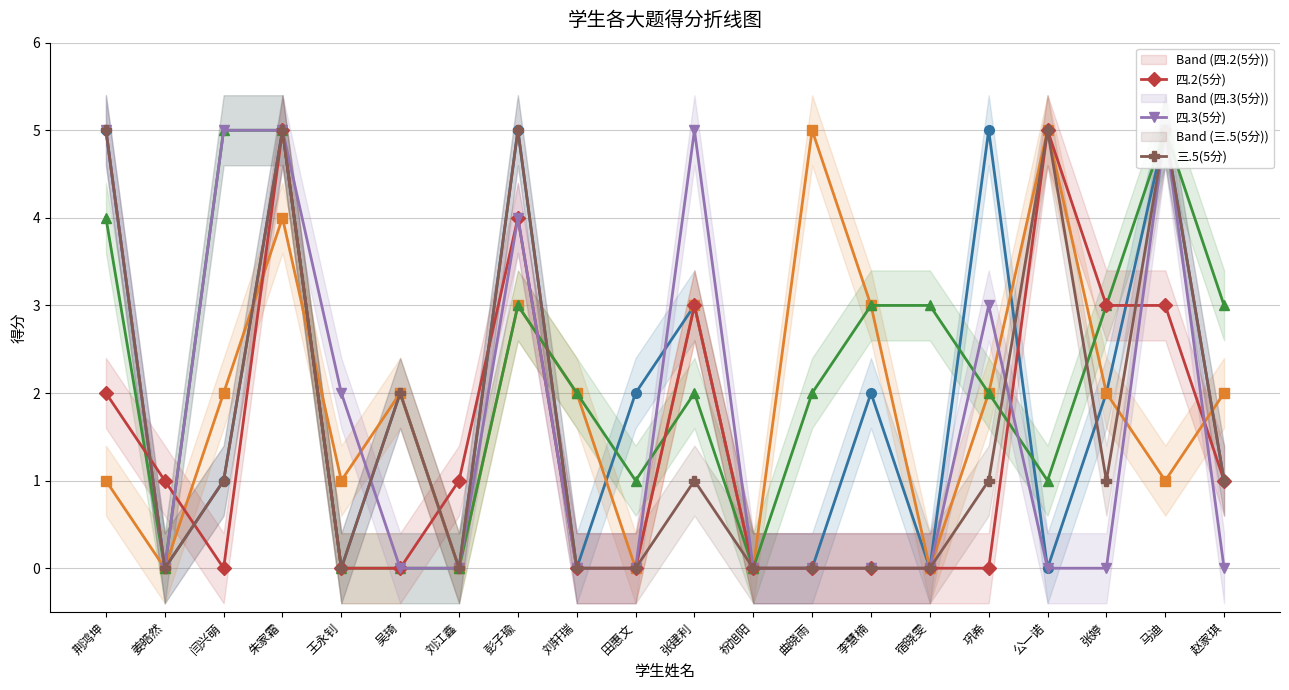

At 祝旭阳, list the series in order from largest to smallest.

三.2(5分), 三.4(5分), 四.1(5分), 四.2(5分), 四.3(5分), 三.5(5分)